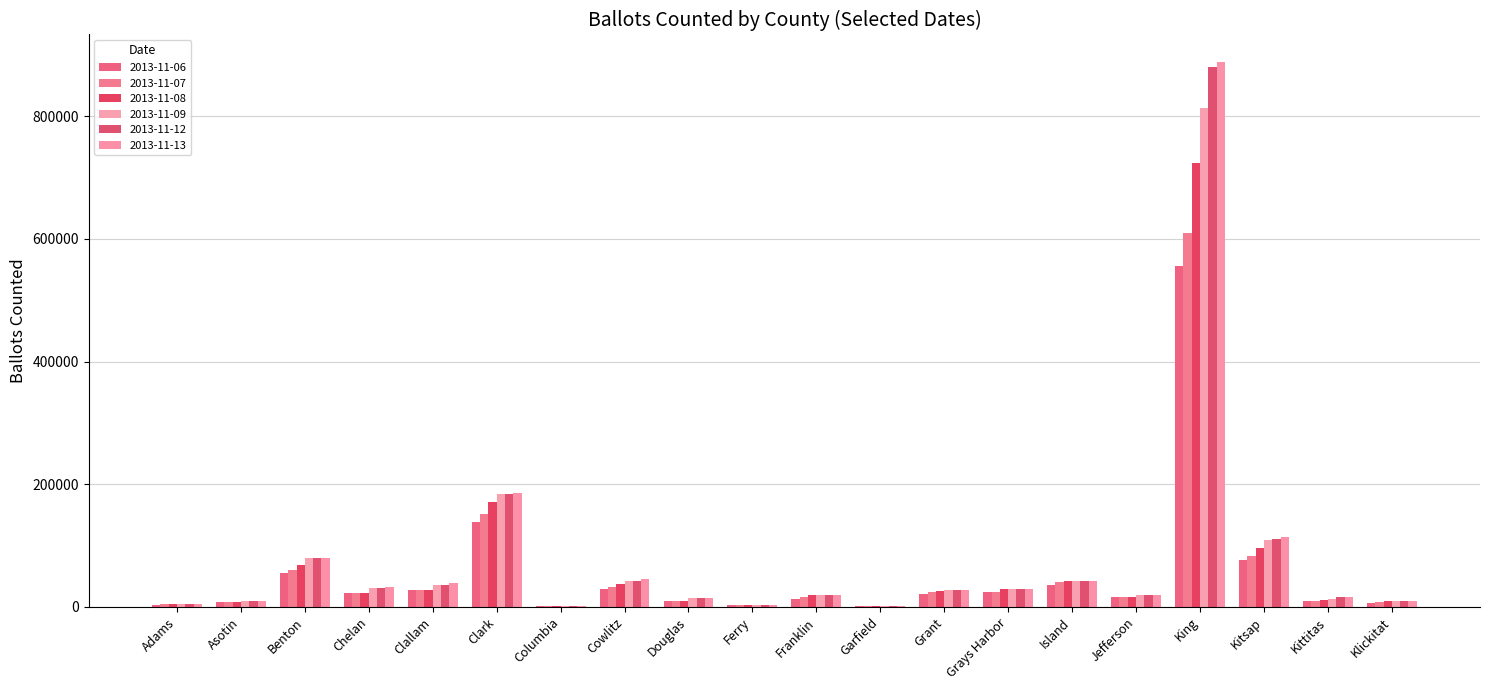

What is the maximum value shown in the chart?

888626